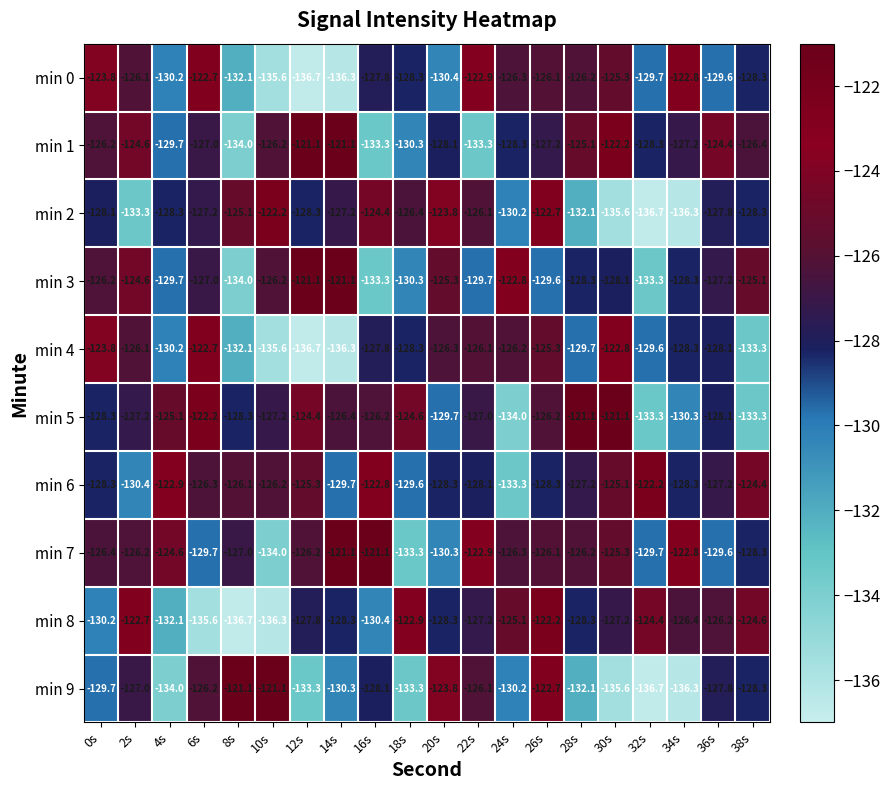

How many series are shown in this chart?

10